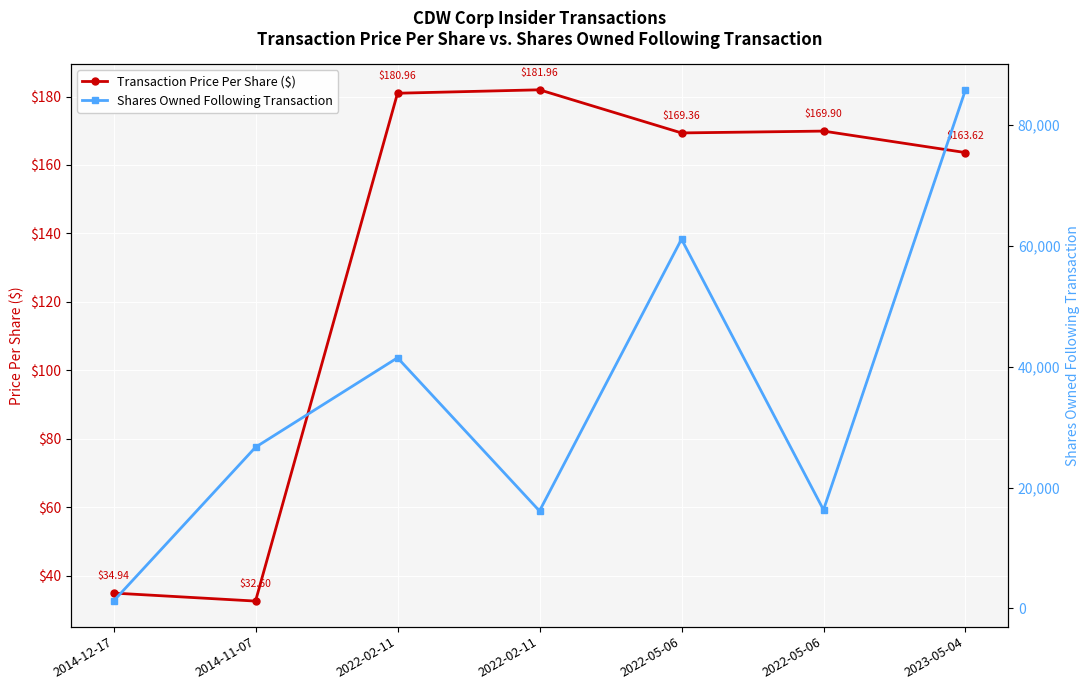

What is the difference between the Transaction Price Per Share ($) values at 2022-05-06 and 2022-02-11?

12.1